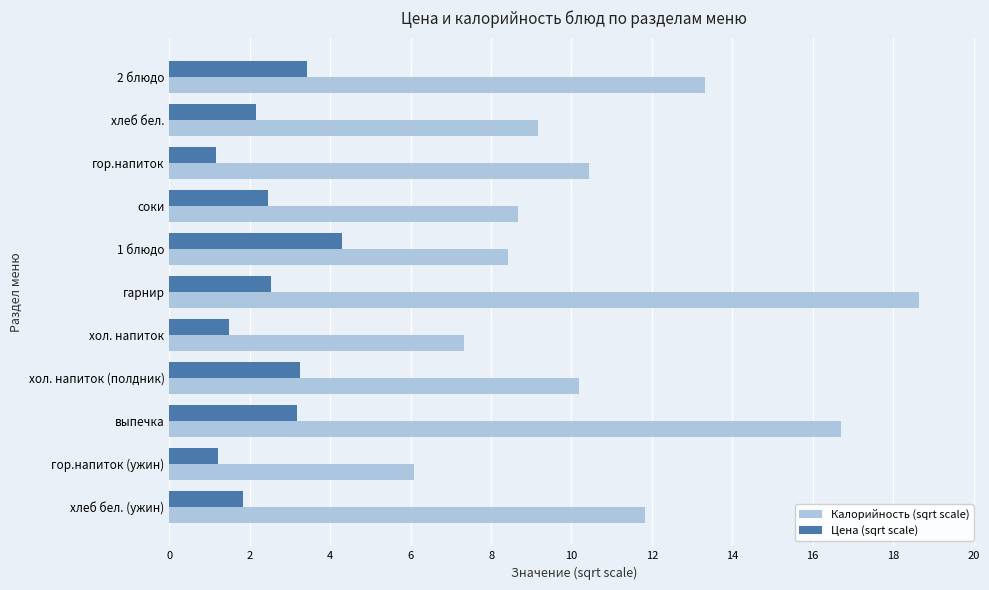

What is the highest value of the Цена (sqrt scale) series?

4.3